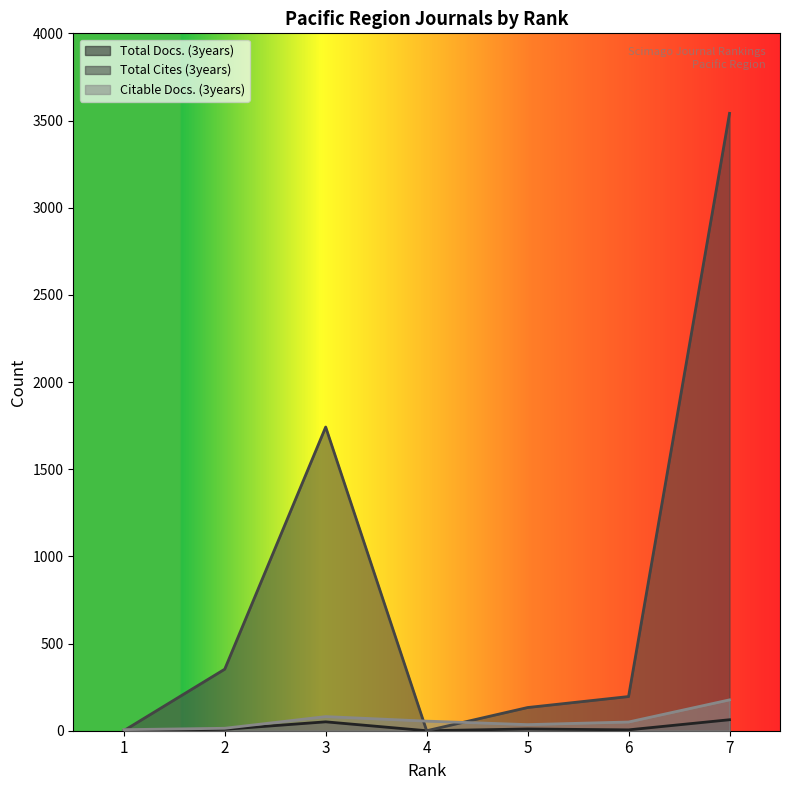

Which series ends up on top after the final intersection of Total Cites (3years) and Citable Docs. (3years)?

Total Cites (3years)